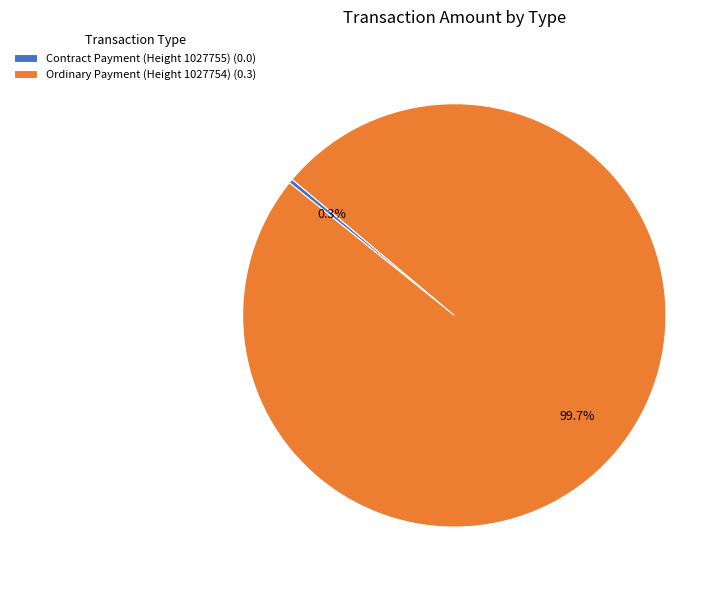

How many segments does this pie chart have?

2